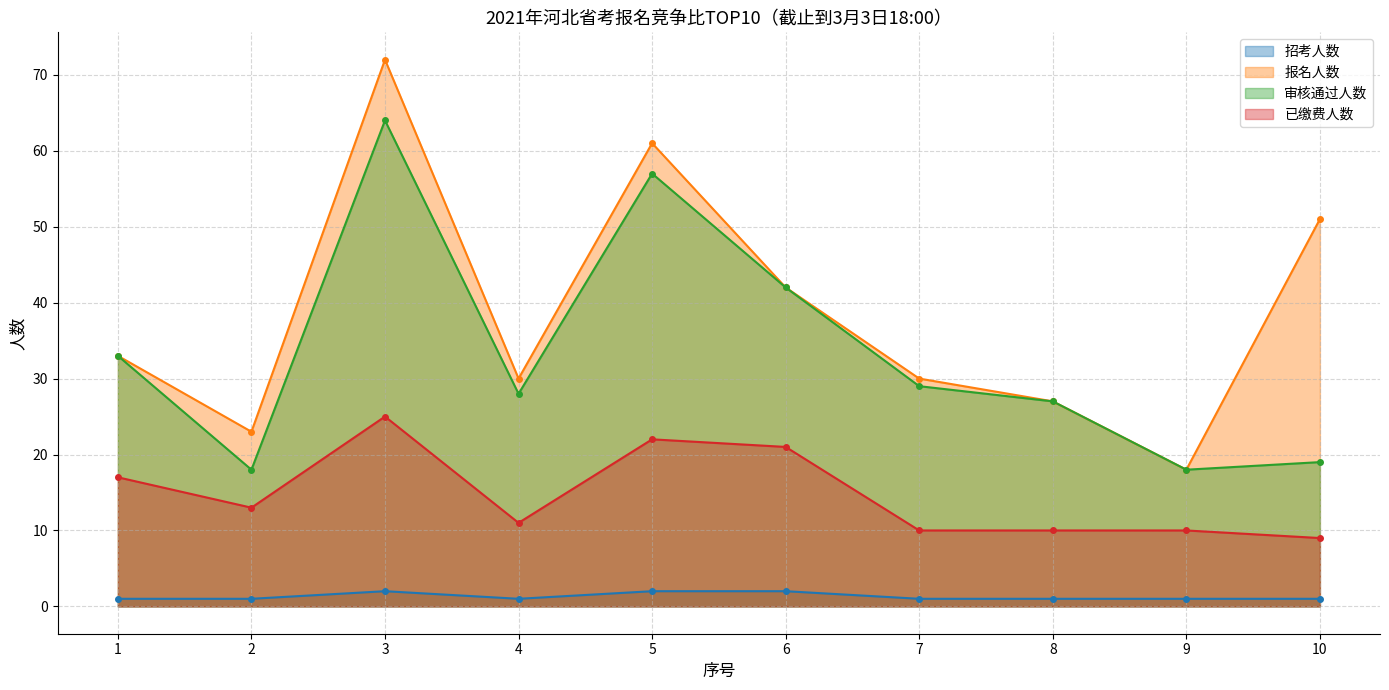

At which category does 审核通过人数 reach its first local valley?

2